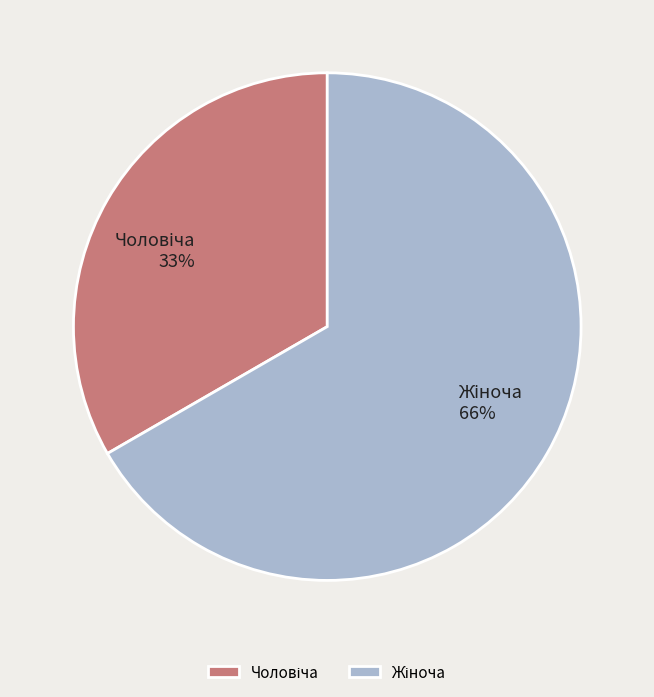

How many slices are in this pie chart?

2